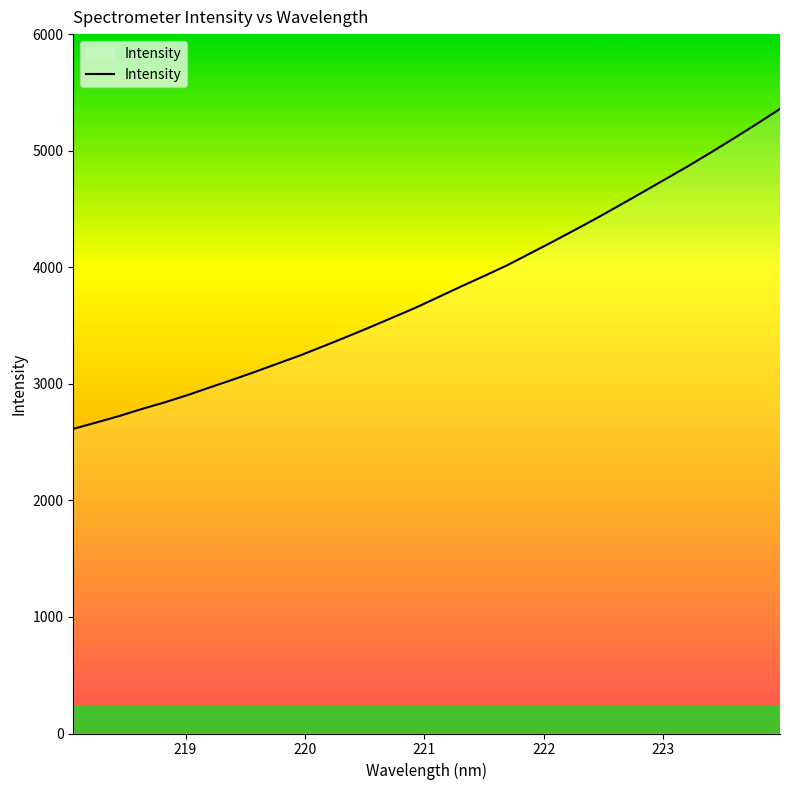

What is the minimum value shown in the chart?

2613.3